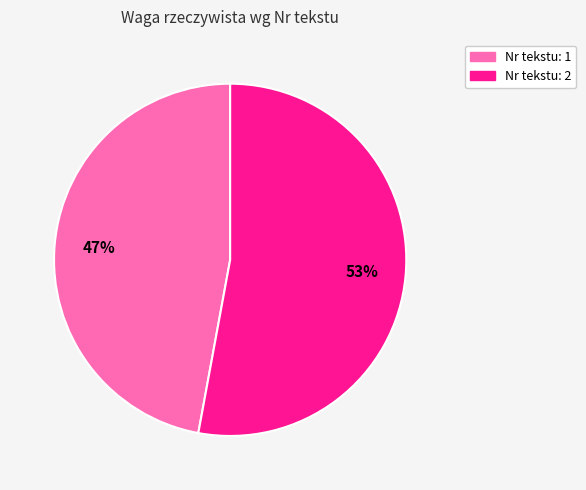

To the nearest percent, what is the average slice percentage?

50%